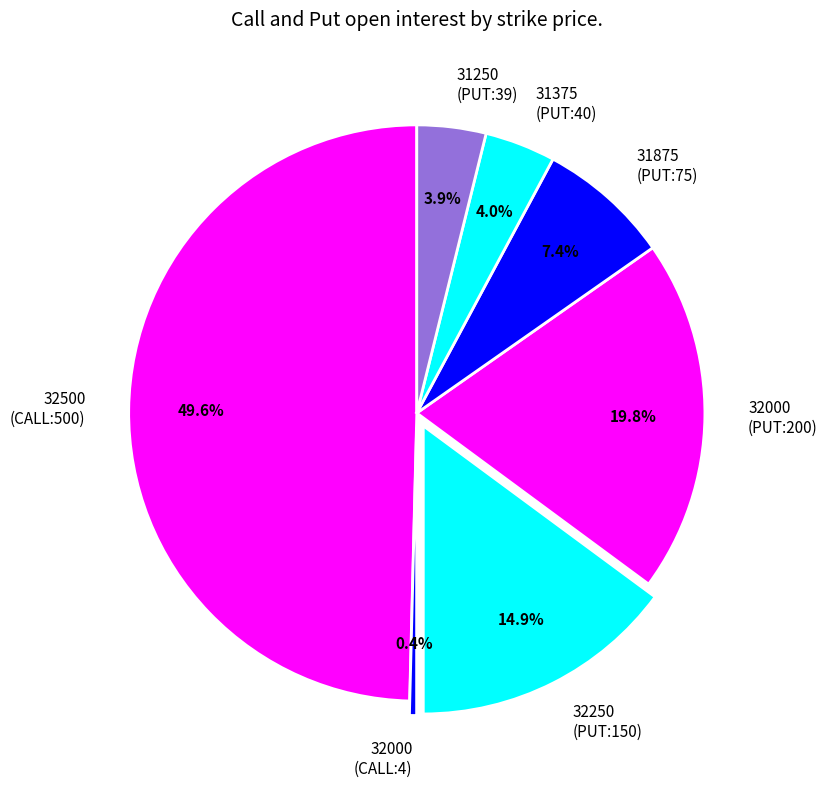

Between 32000 (PUT:200) and 32500 (CALL:500), which is larger?

32500 (CALL:500)